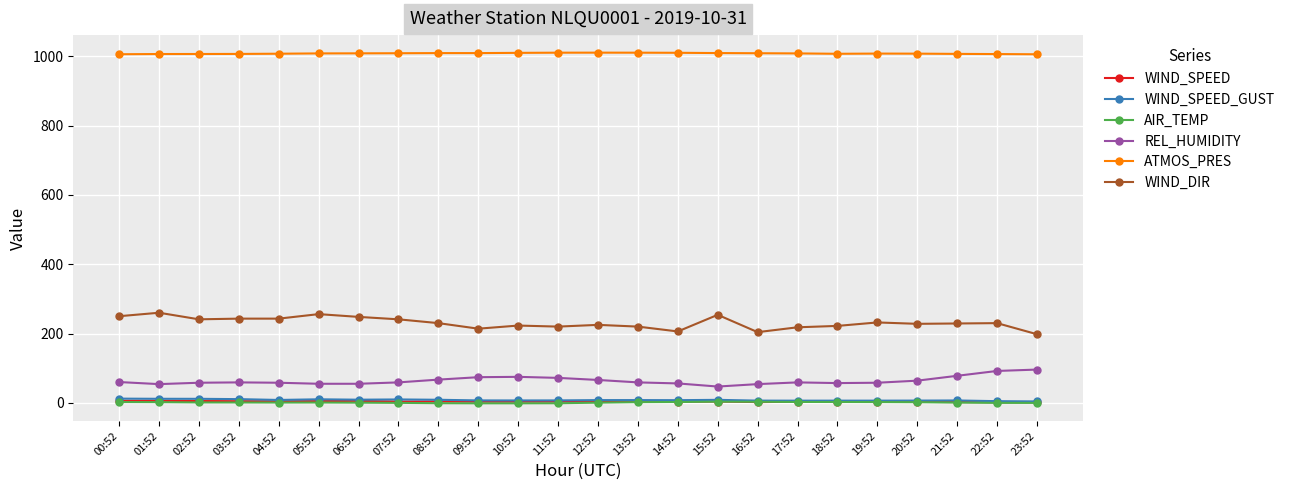

True or false: REL_HUMIDITY and AIR_TEMP cross at least once.

False